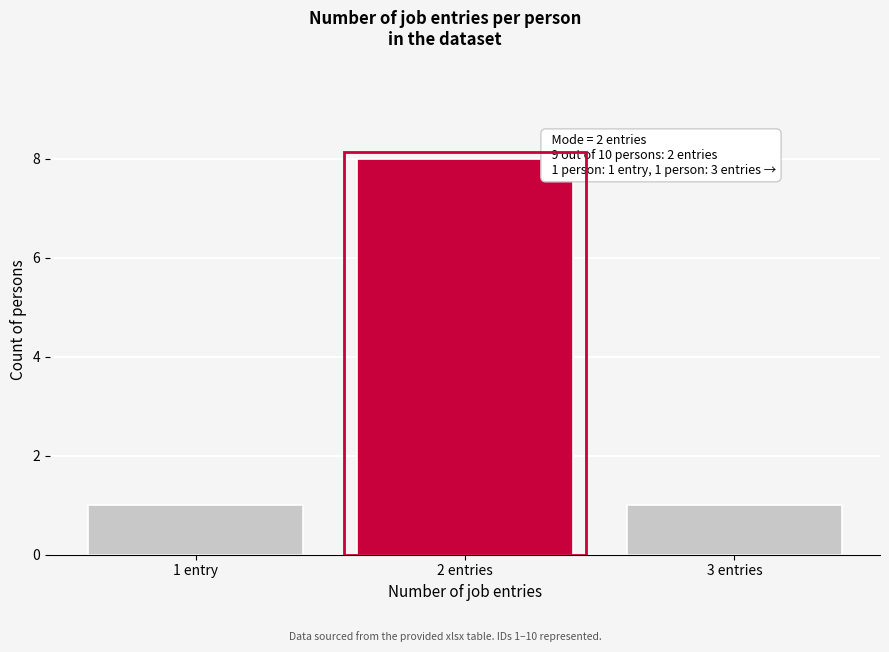

Reading left to right, transcribe all the data shown in this chart.

1 entry=1	2 entries=8	3 entries=1